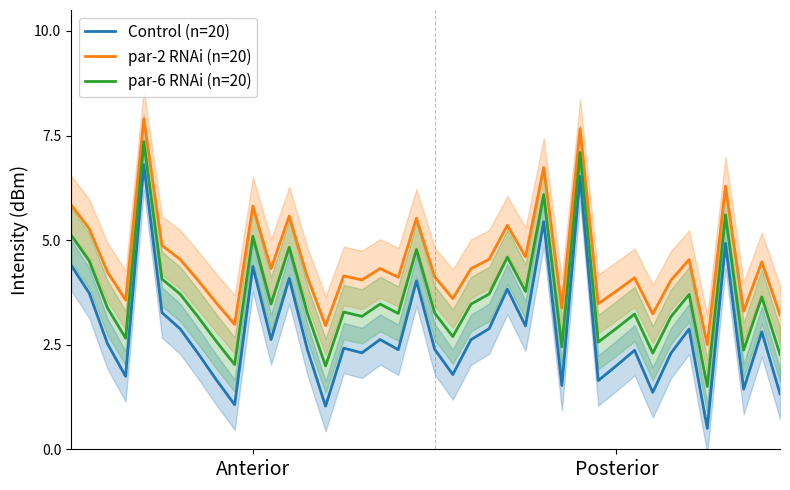

True or false: par-6 RNAi (n=20) and par-2 RNAi (n=20) intersect in this chart.

False